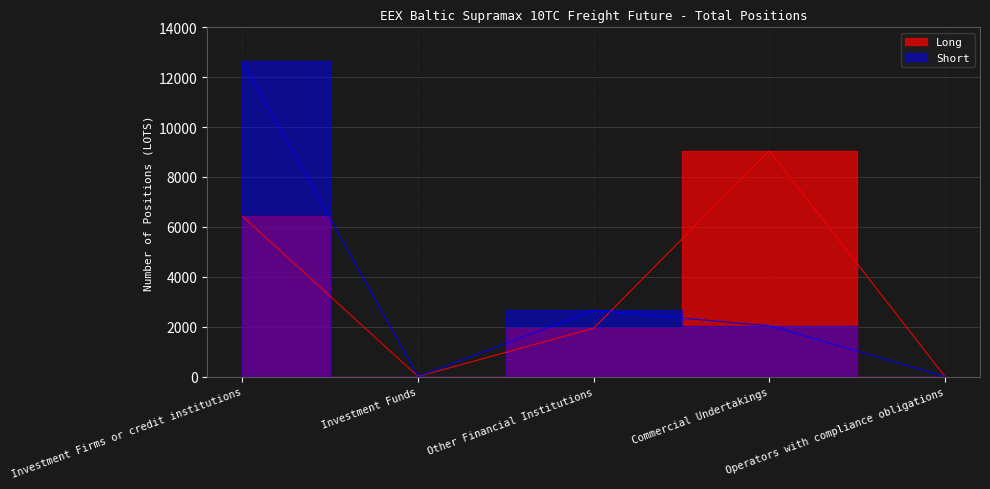

How many distinct data groups are displayed?

2